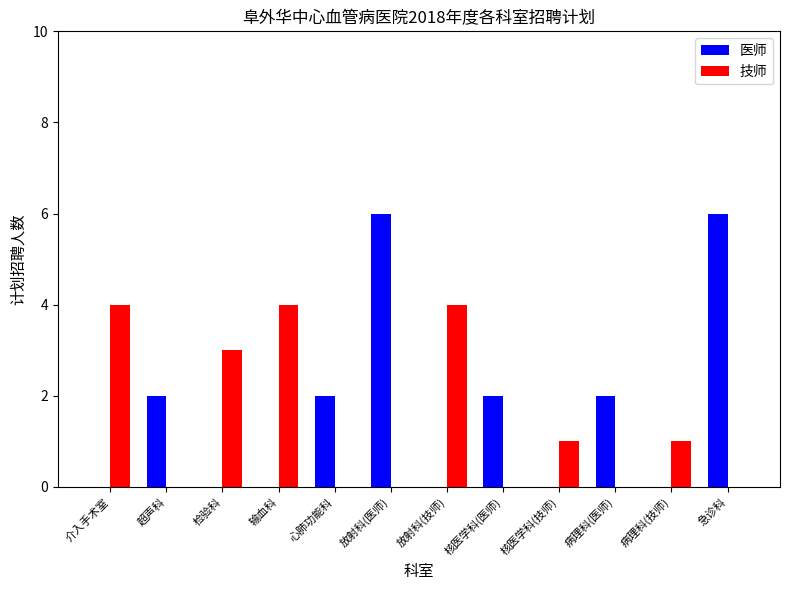

What is the sum of all 技师 values?

17